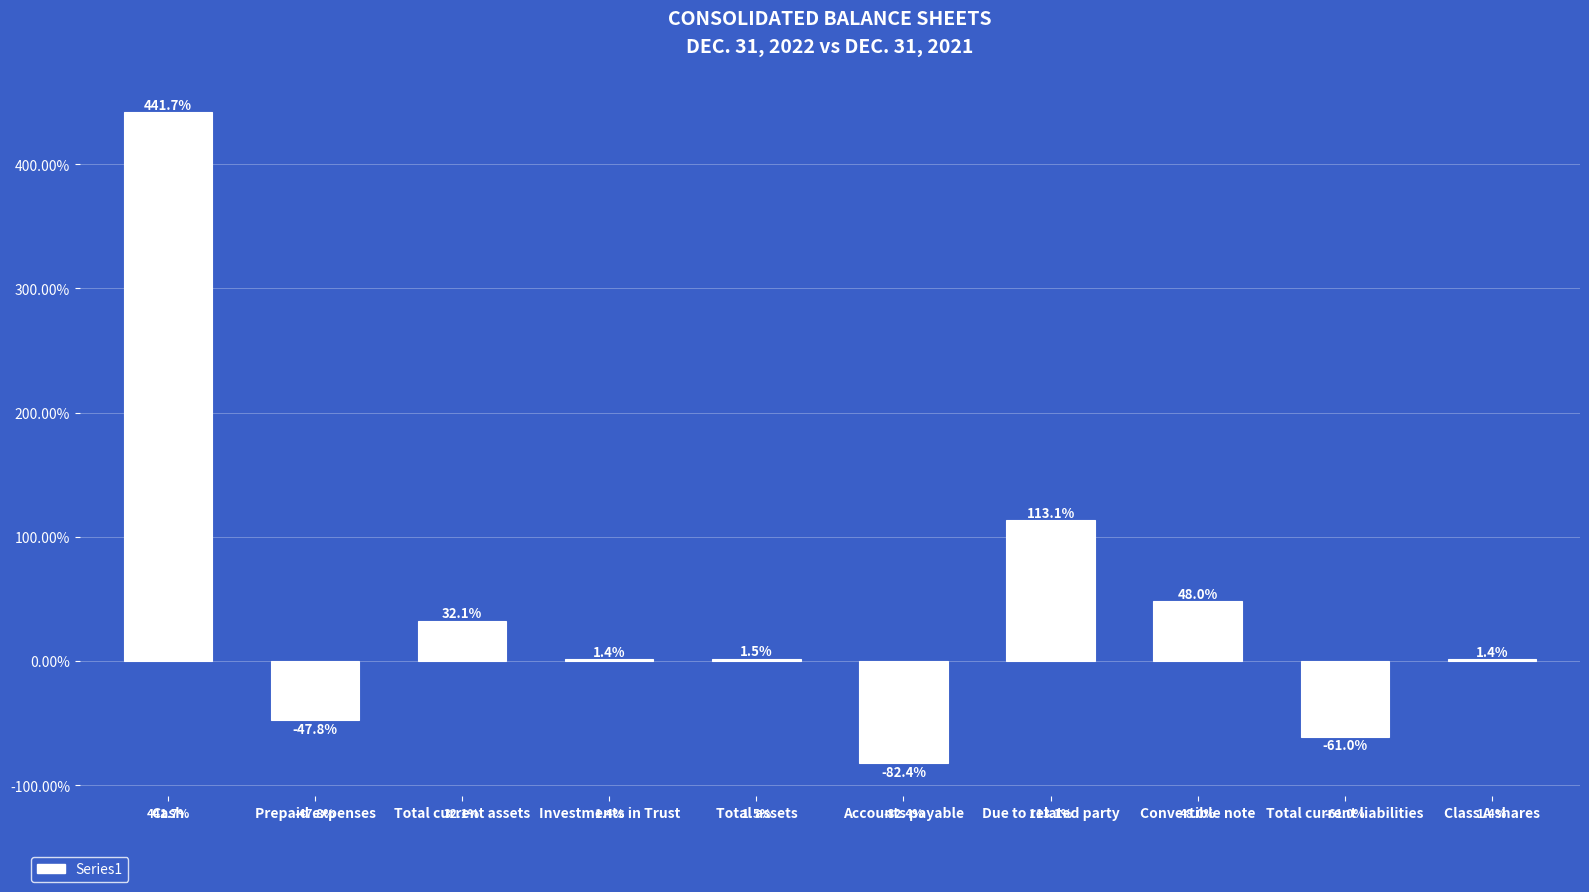

Which has a higher value, Total current assets or Convertible note?

Convertible note